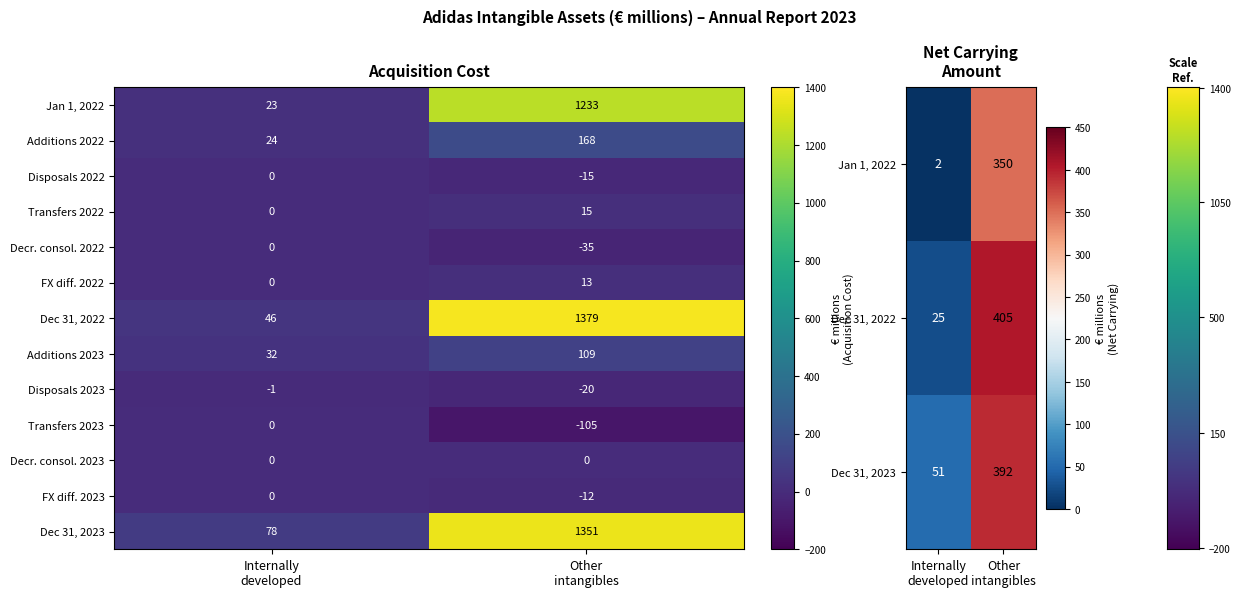

How many values in the FX diff. 2022 series are below 13?

1